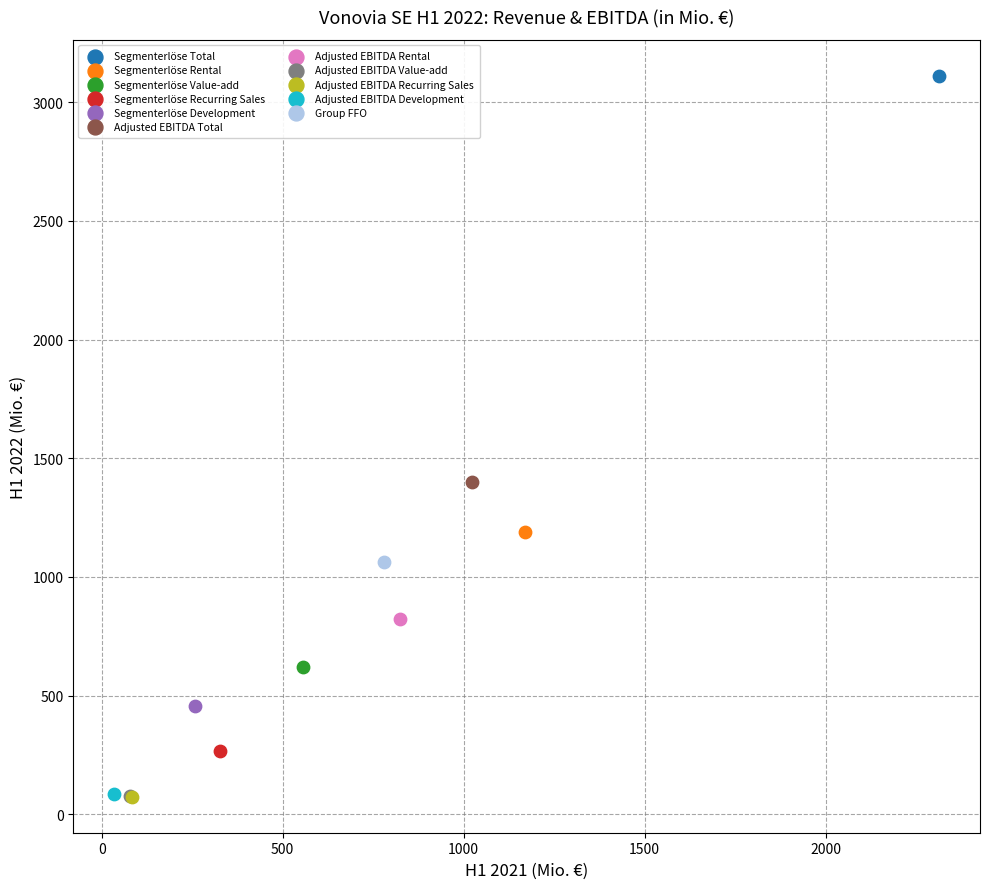

What are all the series names shown in the legend?

Segmenterlöse Total, Segmenterlöse Rental, Segmenterlöse Value-add, Segmenterlöse Recurring Sales, Segmenterlöse Development, Adjusted EBITDA Total, Adjusted EBITDA Rental, Adjusted EBITDA Value-add, Adjusted EBITDA Recurring Sales, Adjusted EBITDA Development, Group FFO